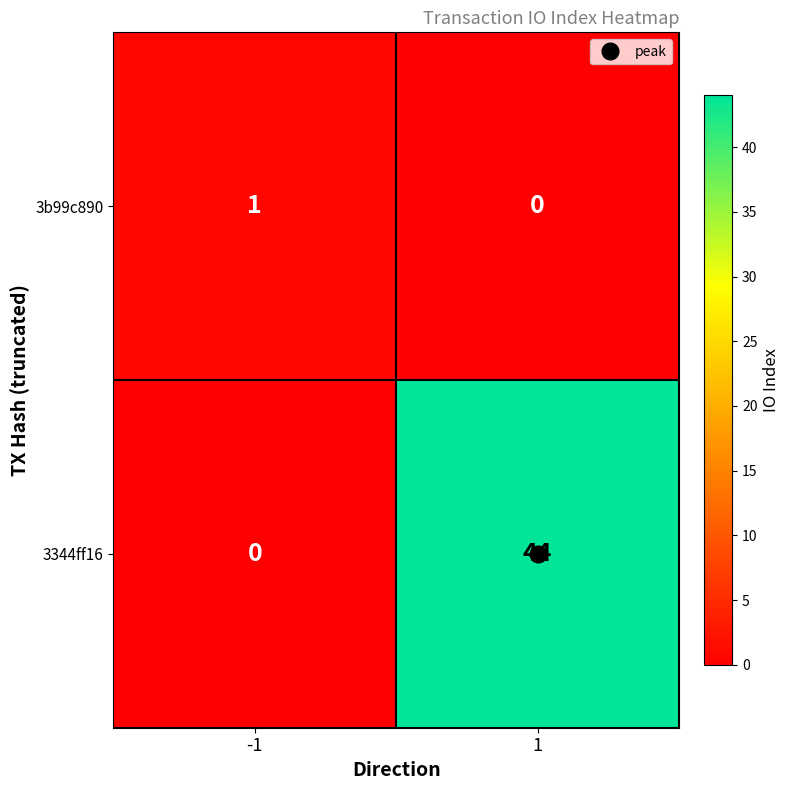

What is the average value of the 3344ff16 series?

22